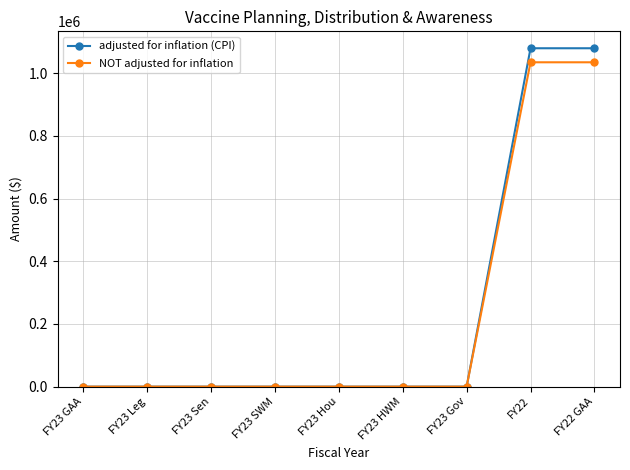

The adjusted for inflation (CPI) series shows 256390 at FY22 GAA. True or false?

False